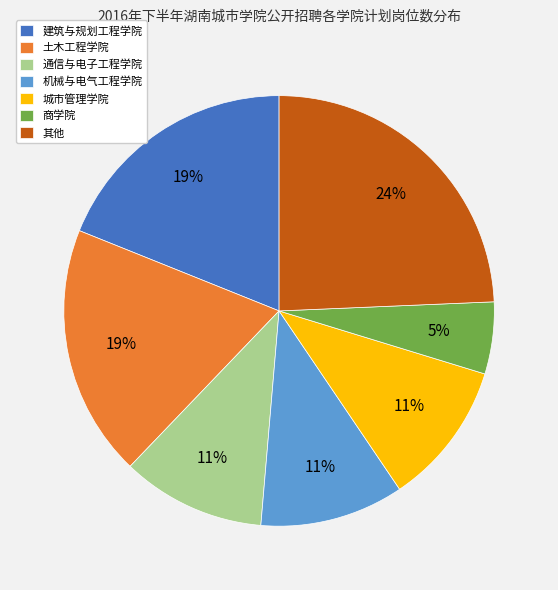

Is there any slice that represents more than half of the pie?

No